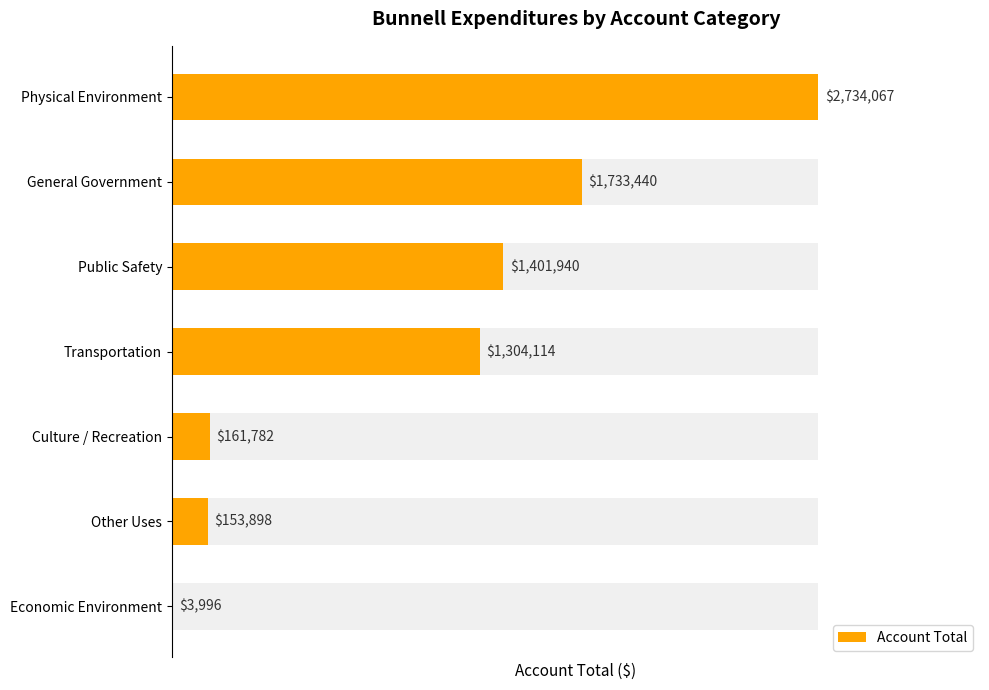

Is it true that the value at Other Uses is 262397?

False